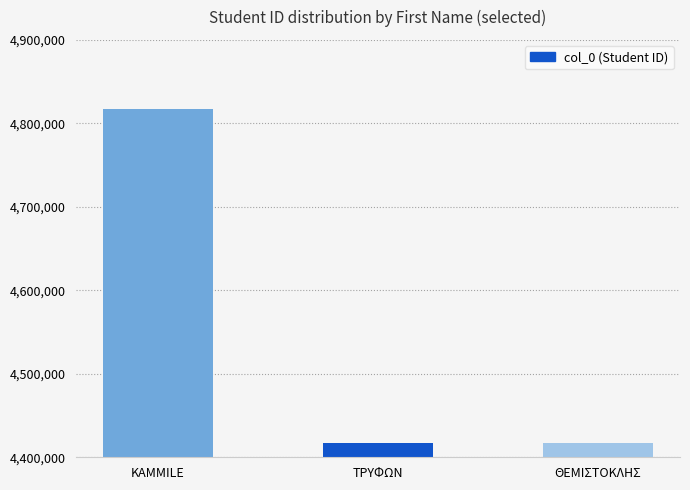

What is the minimum value shown in the chart?

4417001